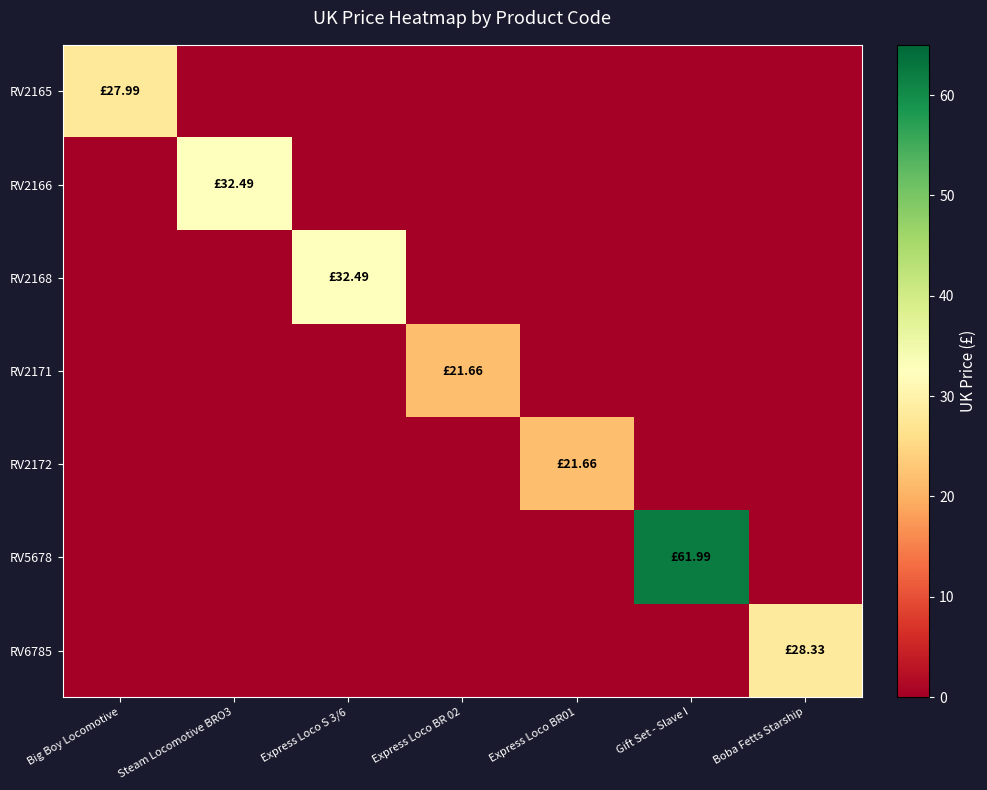

Reading left to right, extract all data points from this chart.

RV2165: Big Boy Locomotive=28.0	Steam Locomotive BRO3=0.0	Express Loco S 3/6=0.0	Express Loco BR 02=0.0	Express Loco BR01=0.0	Gift Set - Slave I=0.0	Boba Fetts Starship=0.0
RV2166: Big Boy Locomotive=0.0	Steam Locomotive BRO3=32.5	Express Loco S 3/6=0.0	Express Loco BR 02=0.0	Express Loco BR01=0.0	Gift Set - Slave I=0.0	Boba Fetts Starship=0.0
RV2168: Big Boy Locomotive=0.0	Steam Locomotive BRO3=0.0	Express Loco S 3/6=32.5	Express Loco BR 02=0.0	Express Loco BR01=0.0	Gift Set - Slave I=0.0	Boba Fetts Starship=0.0
RV2171: Big Boy Locomotive=0.0	Steam Locomotive BRO3=0.0	Express Loco S 3/6=0.0	Express Loco BR 02=21.7	Express Loco BR01=0.0	Gift Set - Slave I=0.0	Boba Fetts Starship=0.0
RV2172: Big Boy Locomotive=0.0	Steam Locomotive BRO3=0.0	Express Loco S 3/6=0.0	Express Loco BR 02=0.0	Express Loco BR01=21.7	Gift Set - Slave I=0.0	Boba Fetts Starship=0.0
RV5678: Big Boy Locomotive=0.0	Steam Locomotive BRO3=0.0	Express Loco S 3/6=0.0	Express Loco BR 02=0.0	Express Loco BR01=0.0	Gift Set - Slave I=62.0	Boba Fetts Starship=0.0
RV6785: Big Boy Locomotive=0.0	Steam Locomotive BRO3=0.0	Express Loco S 3/6=0.0	Express Loco BR 02=0.0	Express Loco BR01=0.0	Gift Set - Slave I=0.0	Boba Fetts Starship=28.3